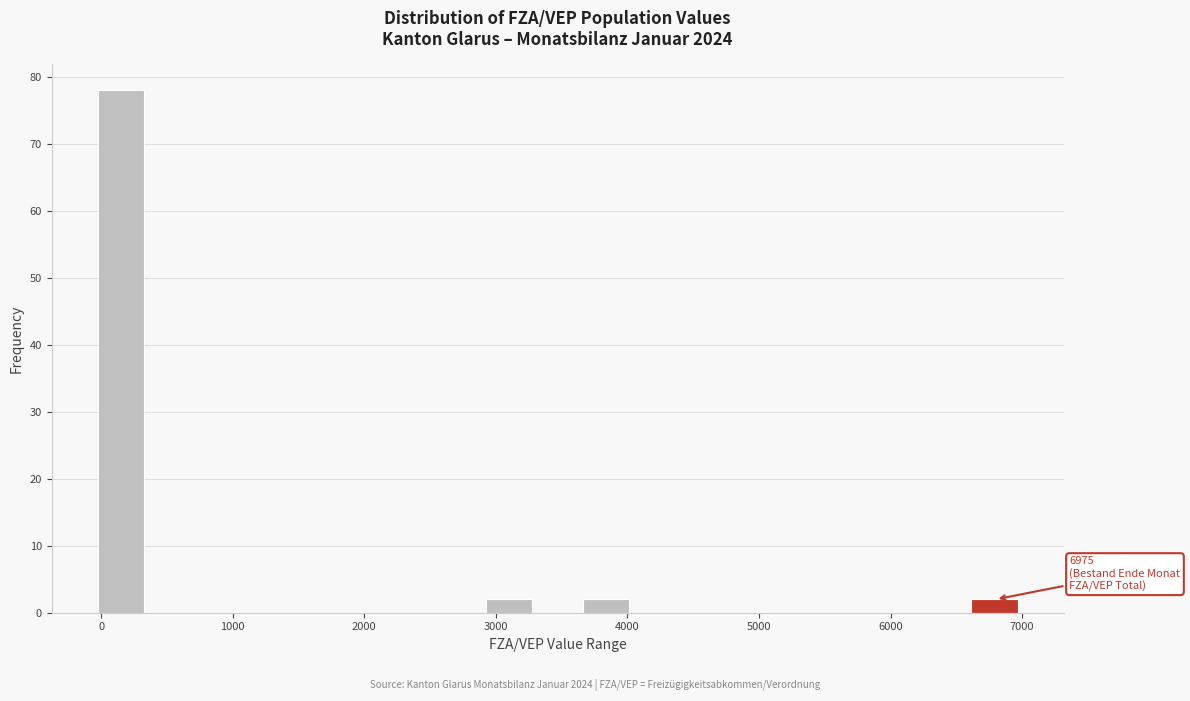

Read against the x-axis, roughly where is the centre of the tallest bar?

100